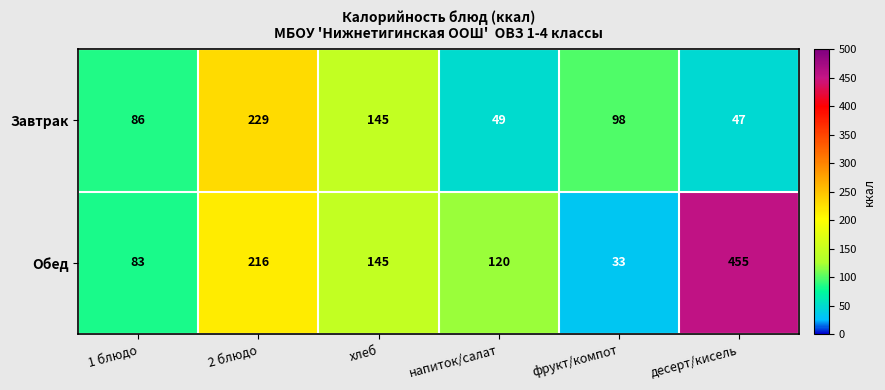

List the labels in order of Завтрак value, largest first.

2 блюдо, хлеб, фрукт/компот, 1 блюдо, напиток/салат, десерт/кисель